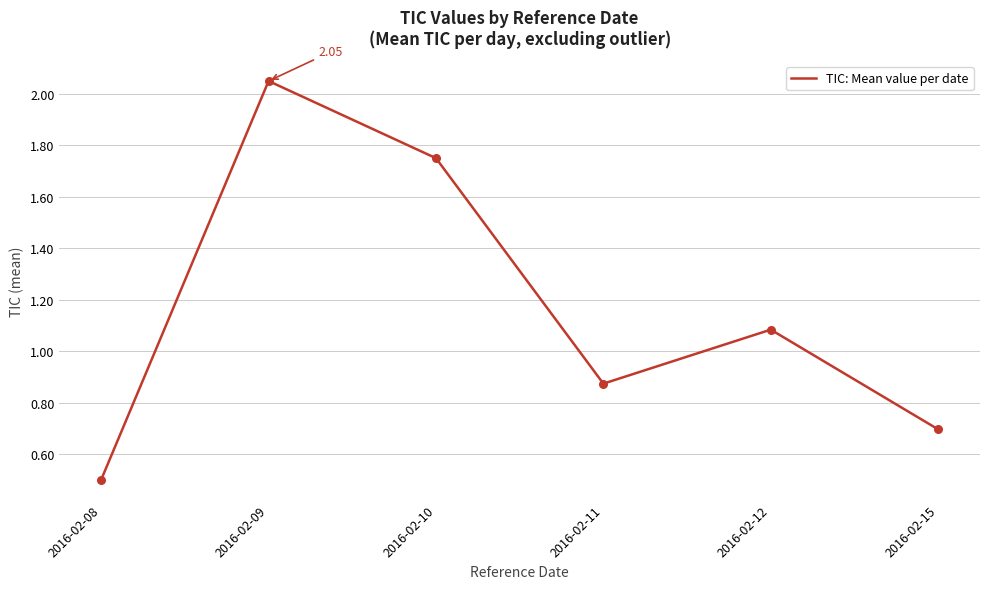

What is the change in value from 2016-02-09 to 2016-02-11?

-1.2